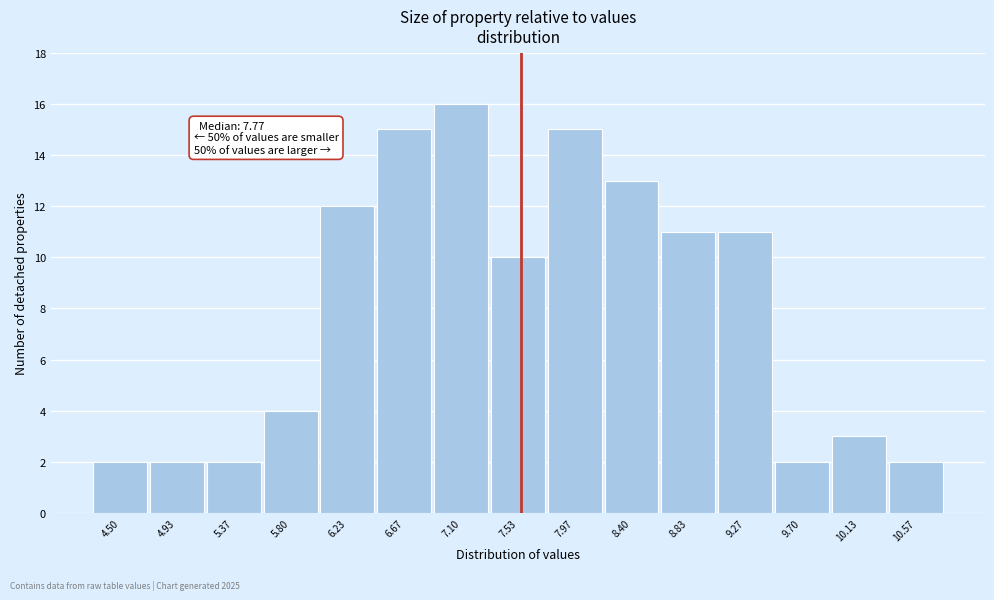

Reading left to right, transcribe all the data shown in this chart.

2	2	2	4	12	15	16	10	15	13	11	11	2	3	2